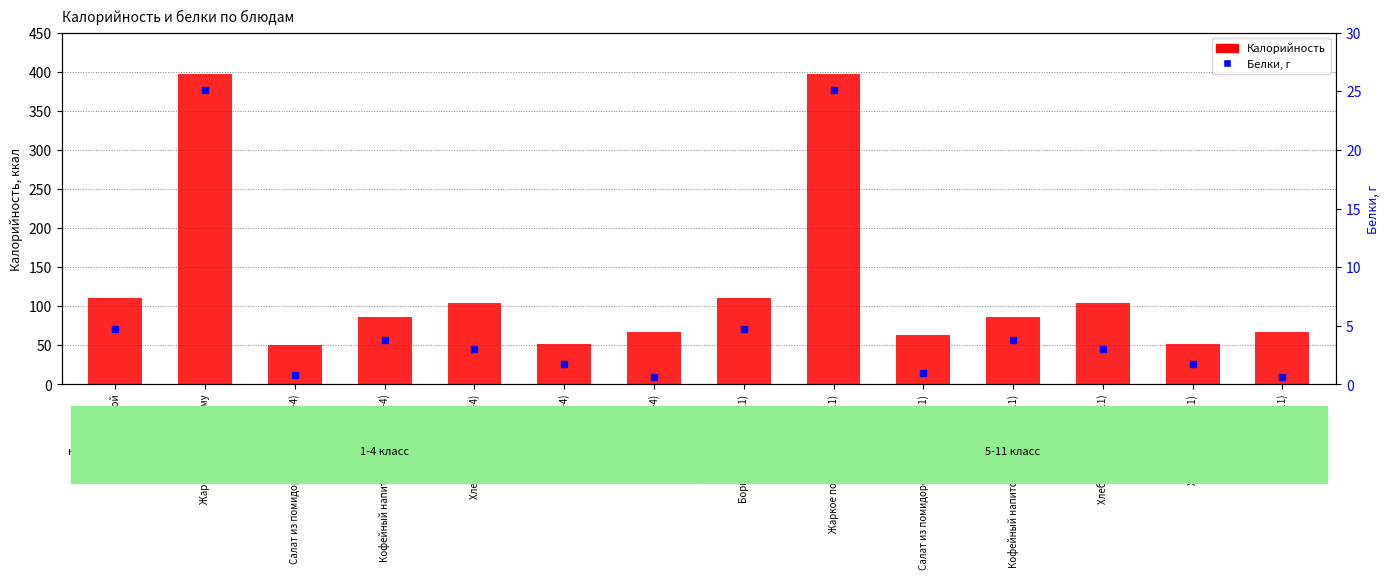

The Калорийность series shows 35.1 at Яблоко (1-4). True or false?

False